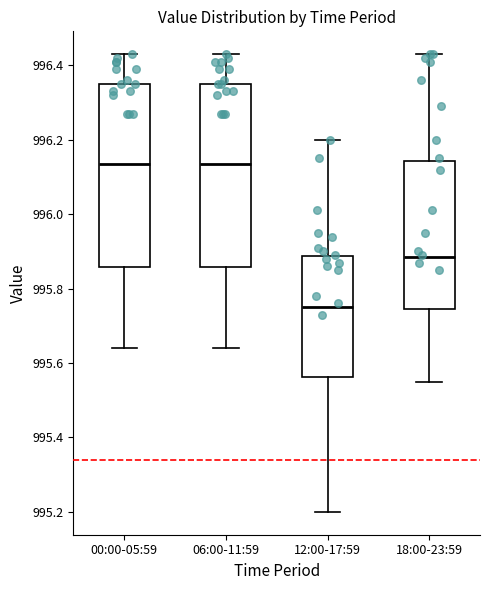

Which box's median line is the lowest?

12:00-17:59